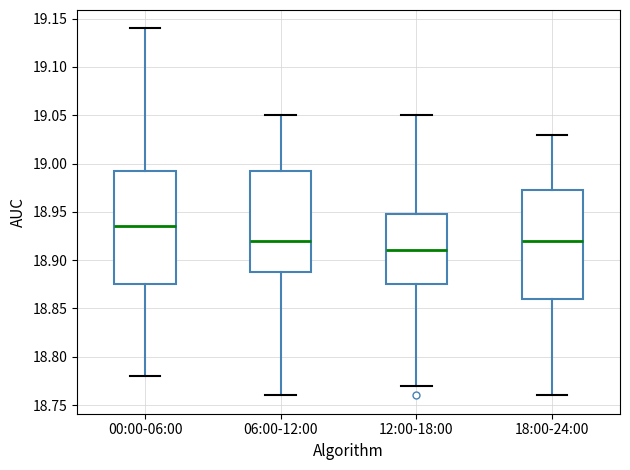

Which box has the lowest median line?

12:00-18:00